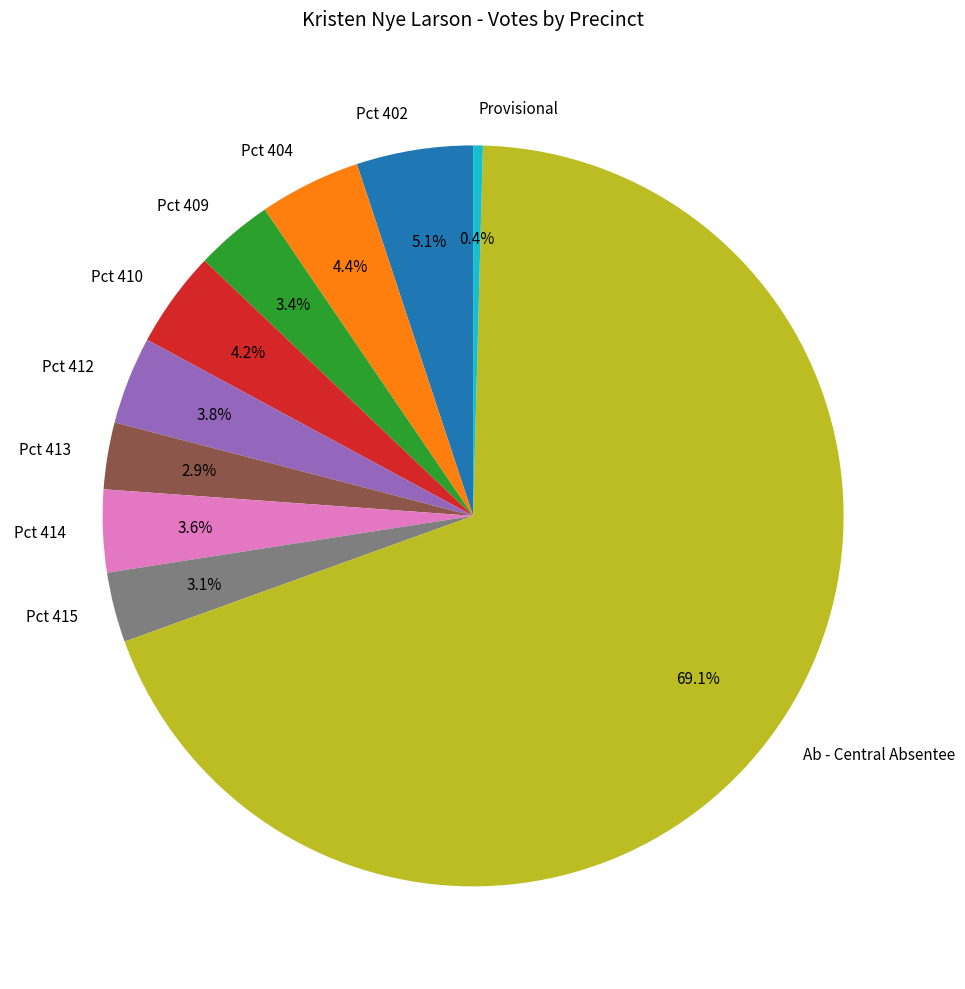

What is the largest slice in the pie chart?

Ab - Central Absentee